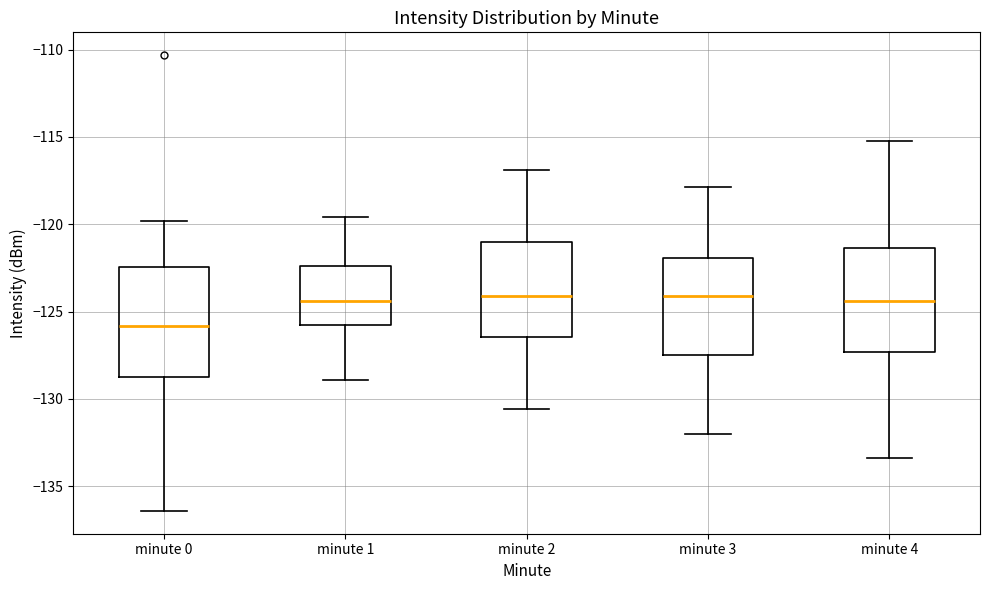

Which box's median line is the lowest?

minute 0